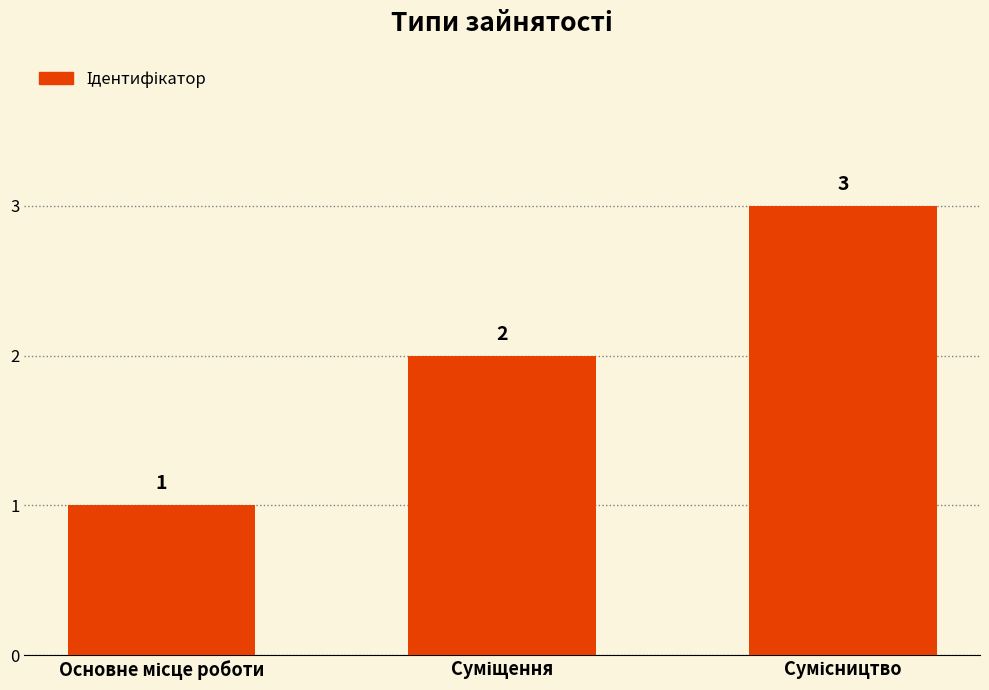

What is the value of the 2nd bar from the left?

2